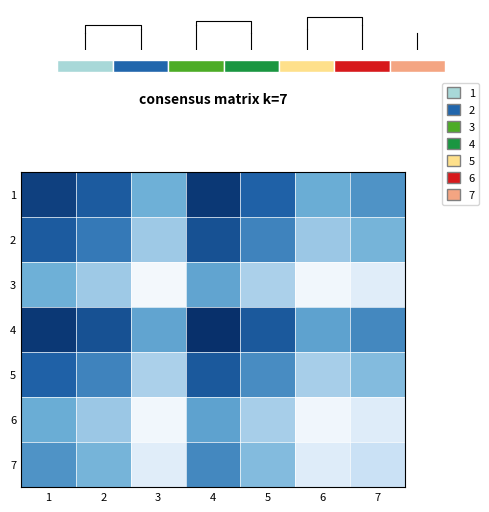

Read the 1 value at 5.

0.8